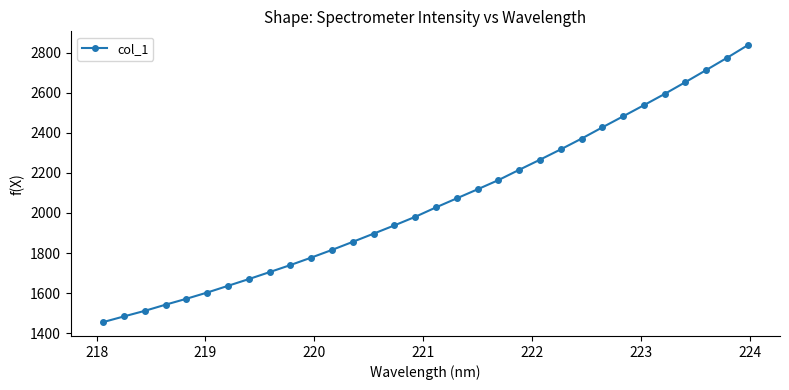

What is the value of the 20th point from the left?

2163.9